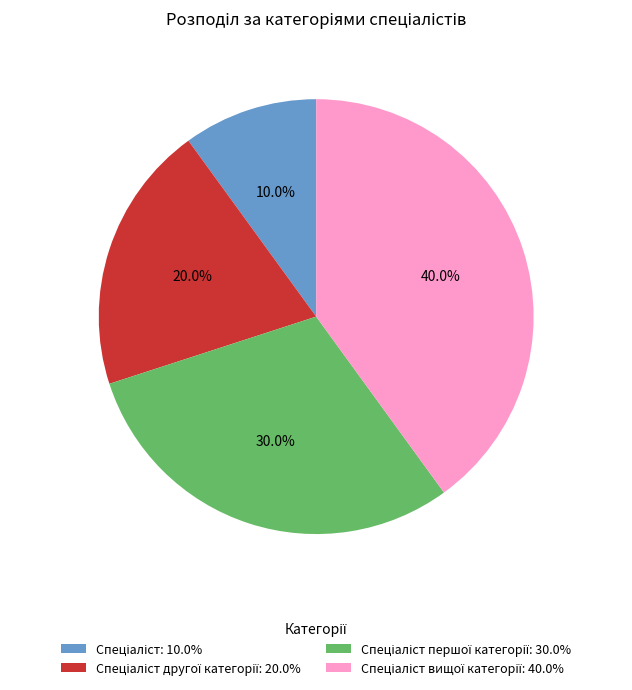

How many slices are in this pie chart?

4